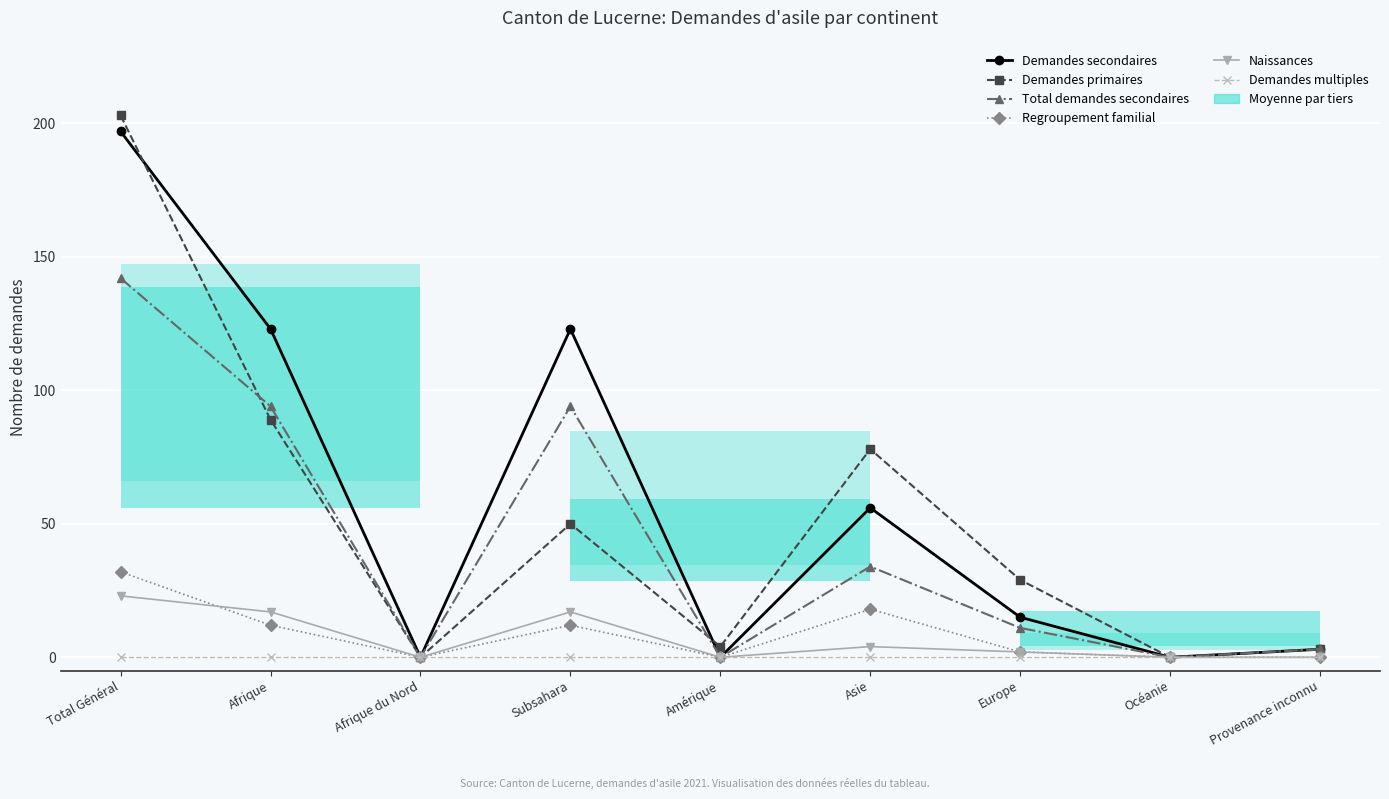

Reading left to right, what are all the values shown in this chart?

Demandes secondaires: 197	123	0	123	0	56	15	0	3
Demandes primaires: 203	89	0	50	4	78	29	0	3
Total demandes secondaires: 142	94	0	94	0	34	11	0	3
Regroupement familial: 32	12	0	12	0	18	2	0	0
Naissances: 23	17	0	17	0	4	2	0	0
Demandes multiples: 0	0	0	0	0	0	0	0	0